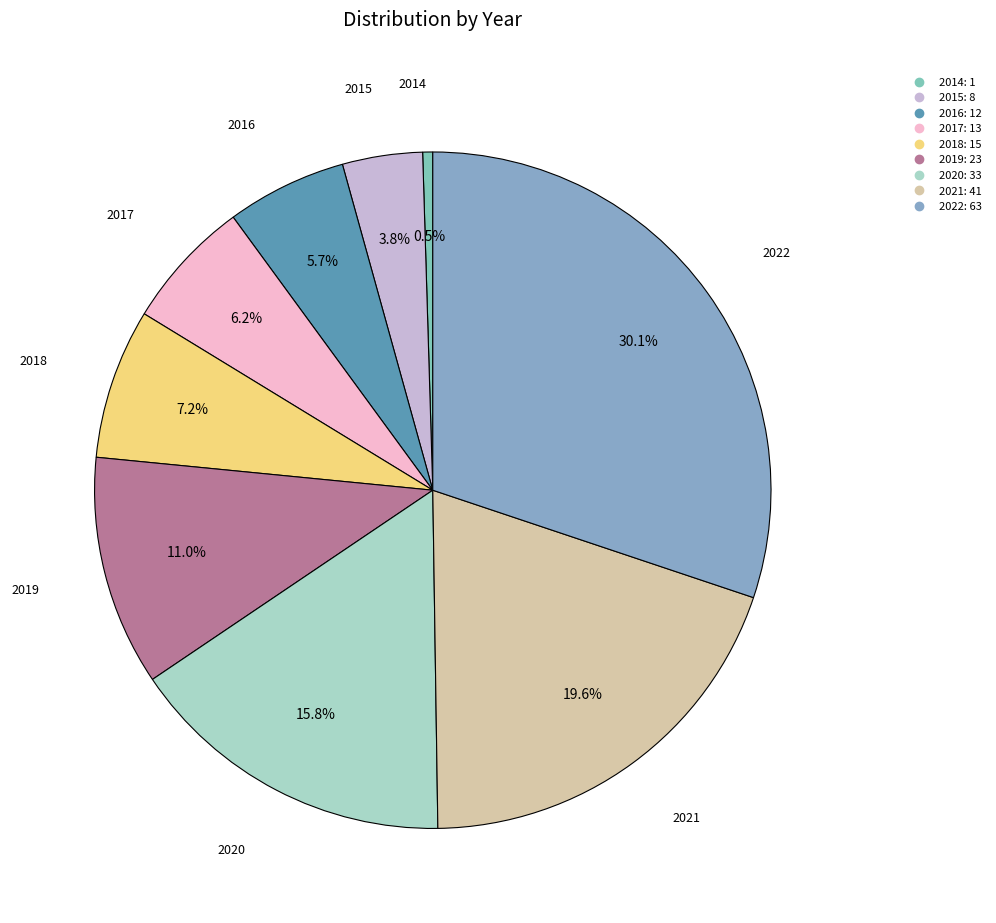

To the nearest percent, what is the difference between the 2014 and 2018 slice percentages?

7%